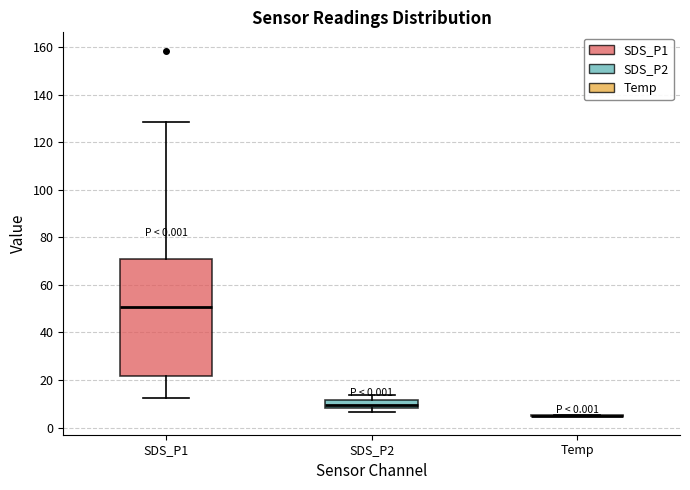

Where is the lower edge of the box for SDS_P2 on the y-axis? The values are not printed on the chart, so give them approximately, as read against the axis.

8